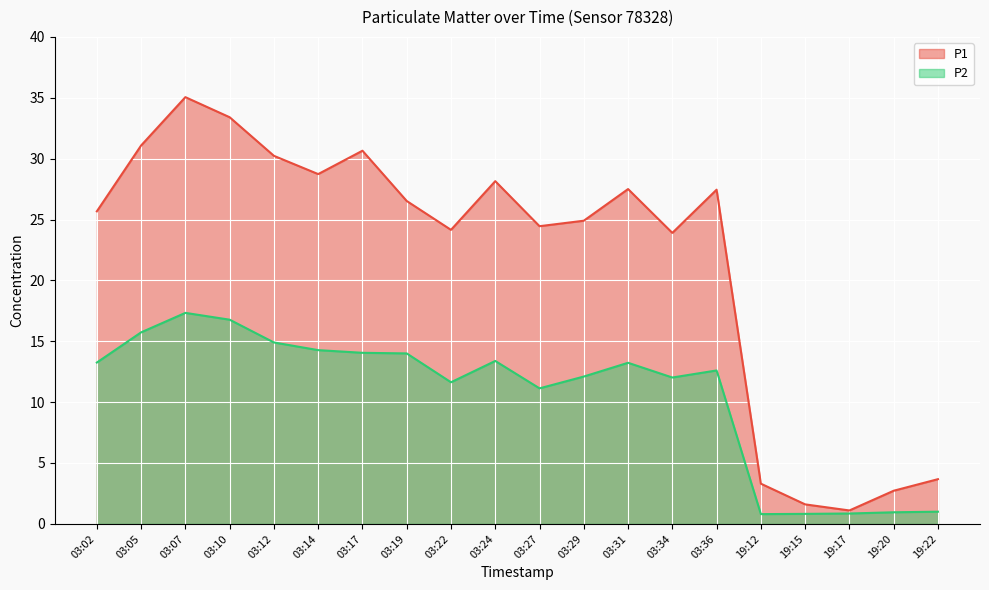

What is the difference between the maximum and minimum values in the P1 series?

33.9